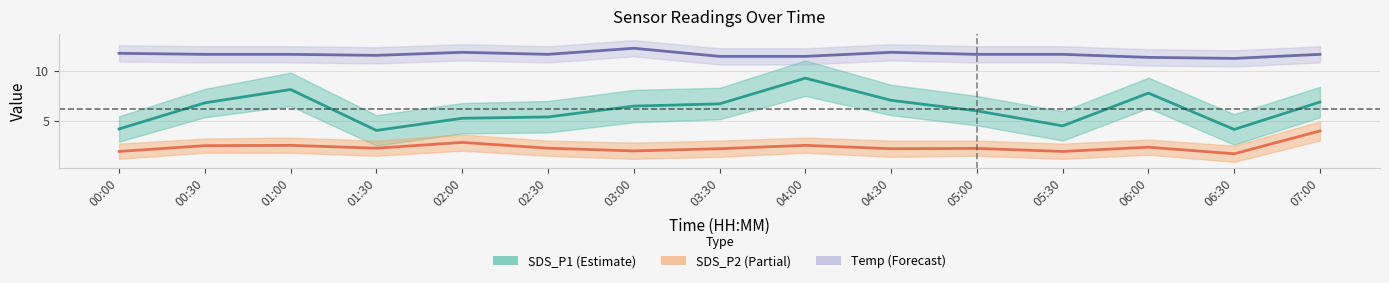

What is the value of the SDS_P2 point at the 5th from the left?

2.9